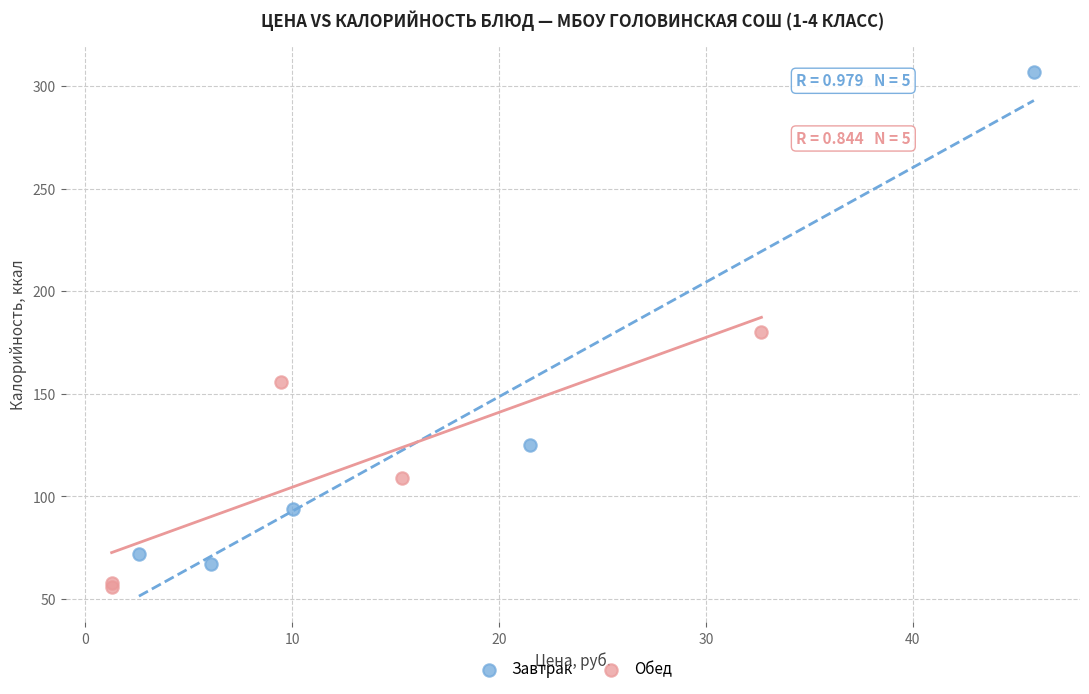

Which series has the widest spread of Y values?

Завтрак